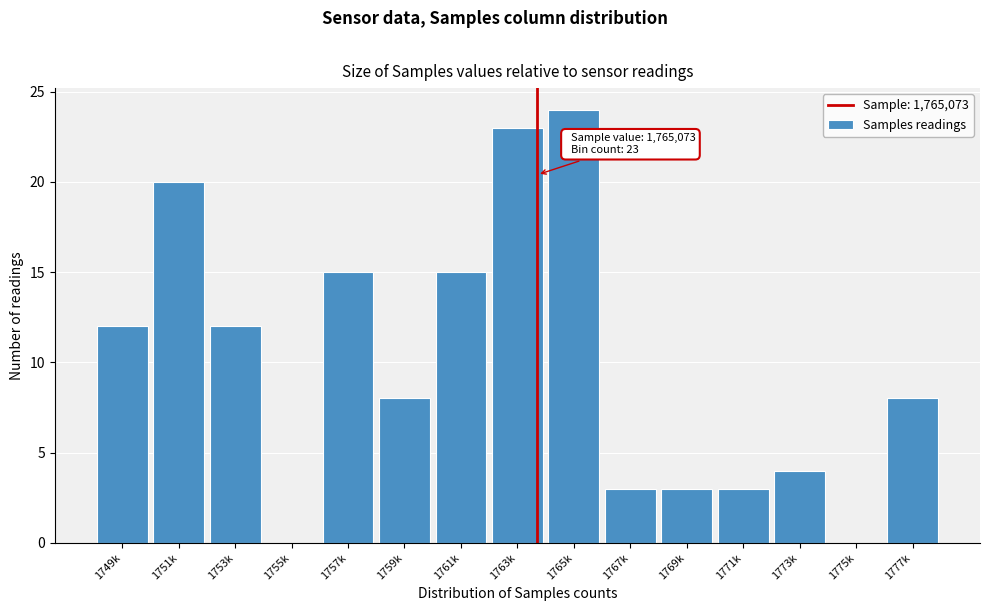

Reading right to left, list all the values displayed in this chart.

1777k=8	1775k=0	1773k=4	1771k=3	1769k=3	1767k=3	1765k=24	1763k=23	1761k=15	1759k=8	1757k=15	1755k=0	1753k=12	1751k=20	1749k=12